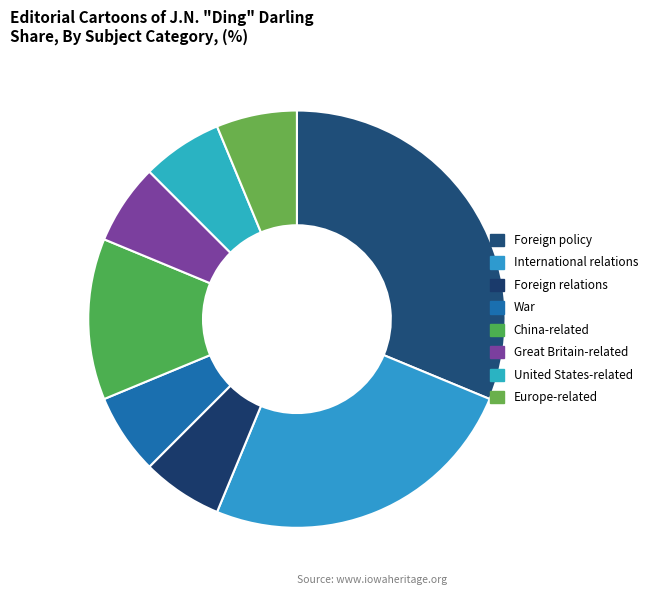

Is it true that United States is 6% of the pie?

True